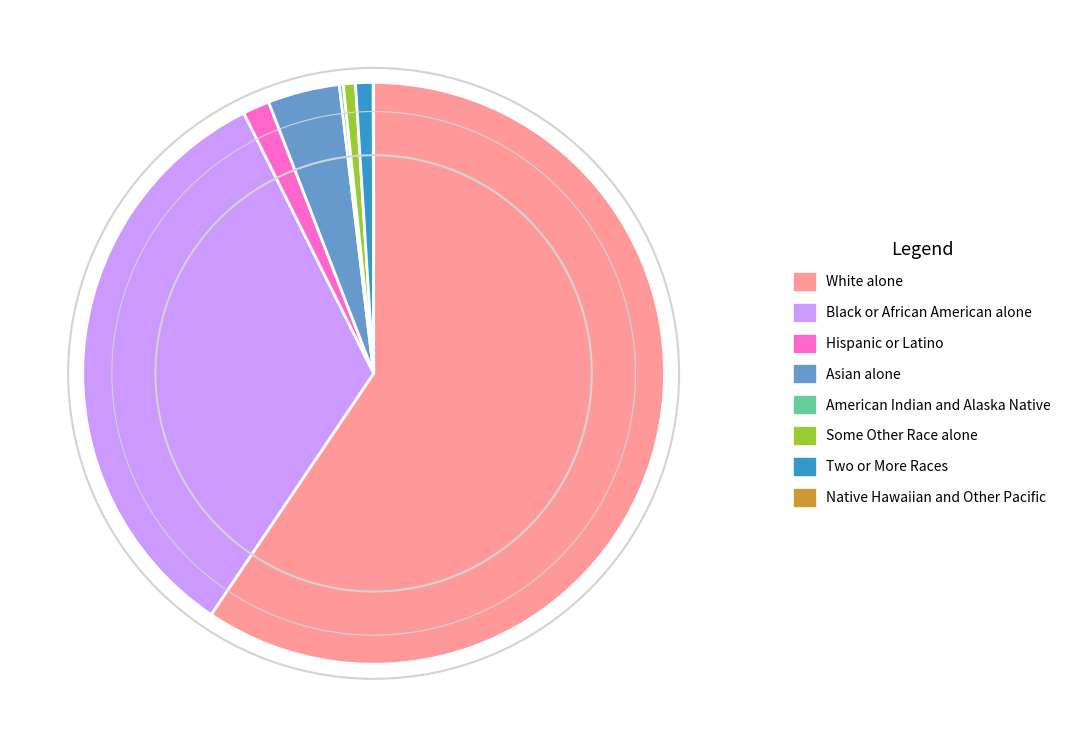

Does Two or More Races represent more than half of the total?

No